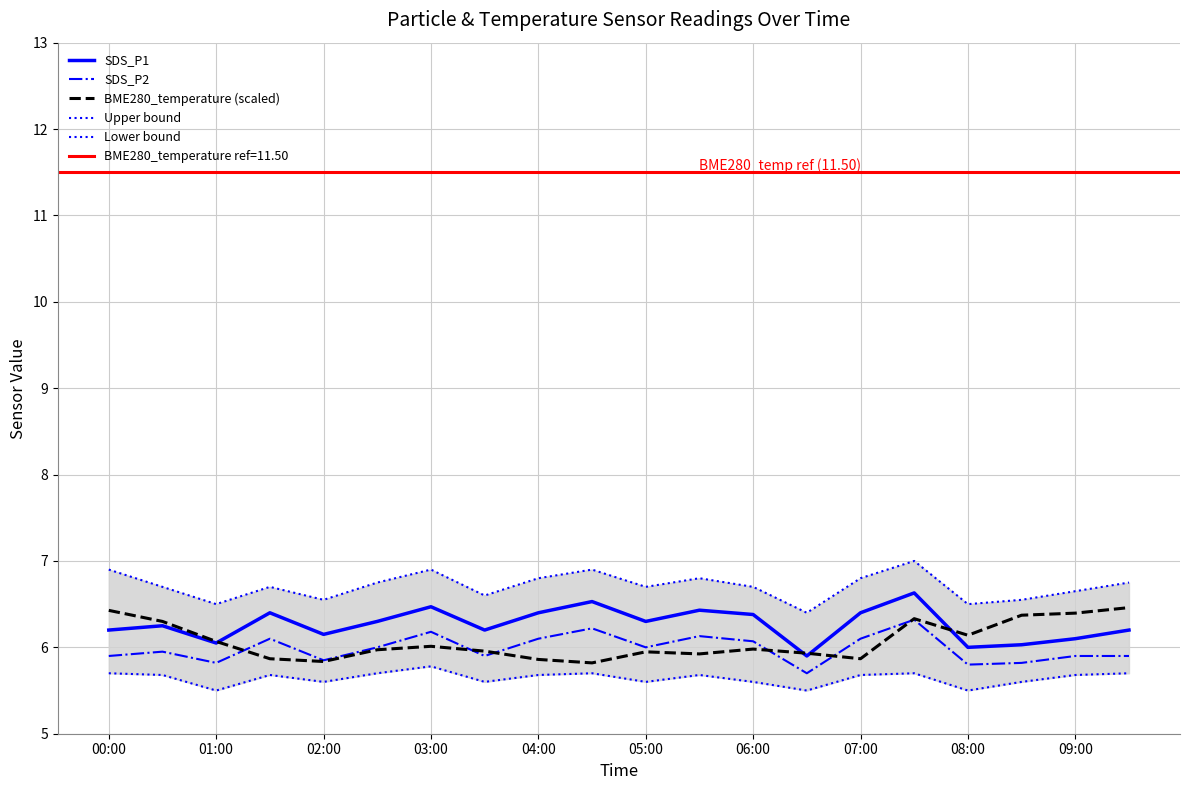

Which series has the largest range (max minus min)?

SDS_P1